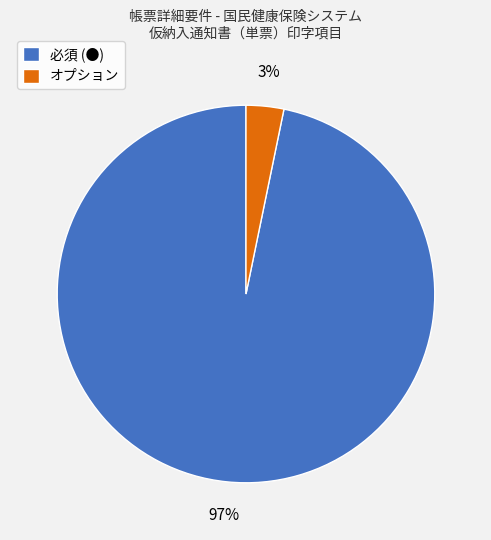

To the nearest percent, what is the combined percentage of 必須 (●) and オプション?

100%